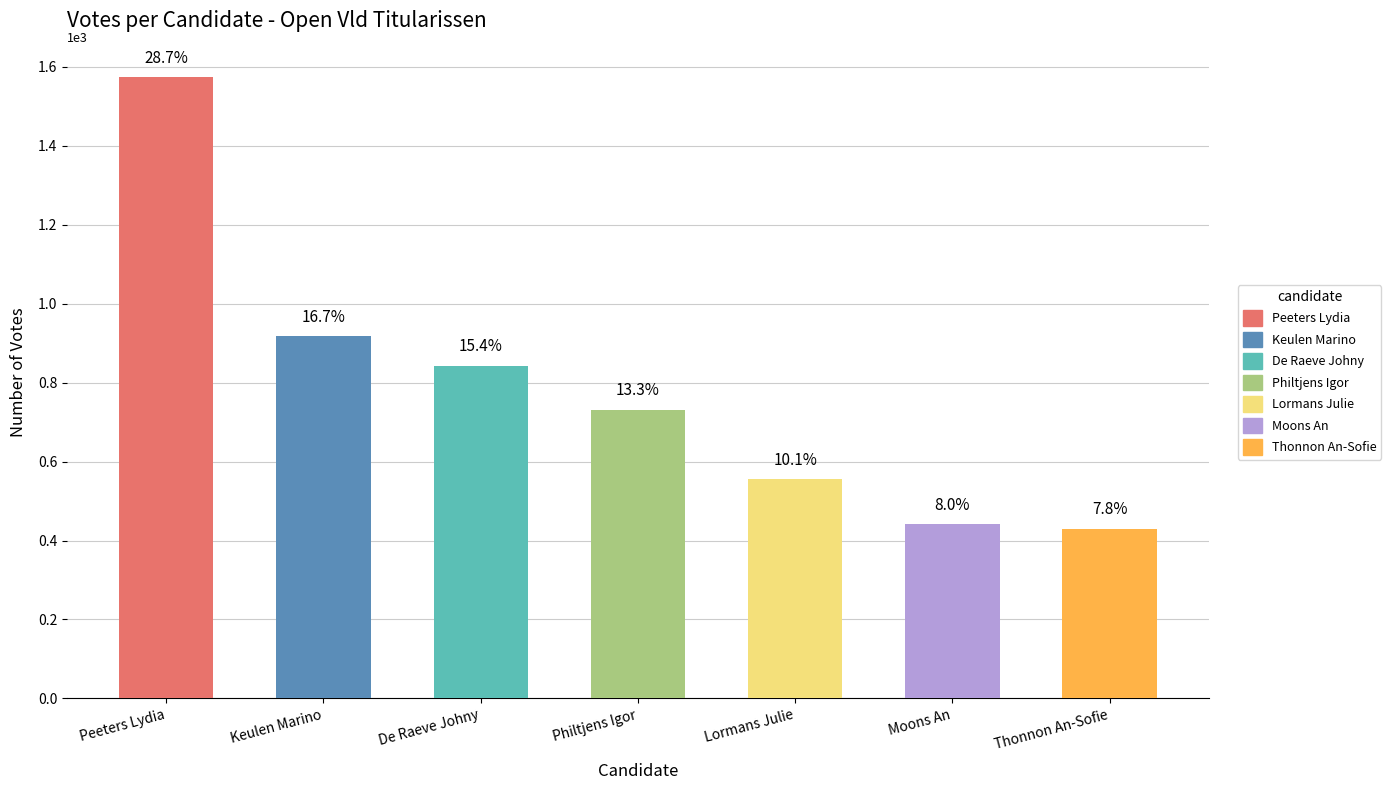

Are the bars grouped side by side (vs. stacked)?

No